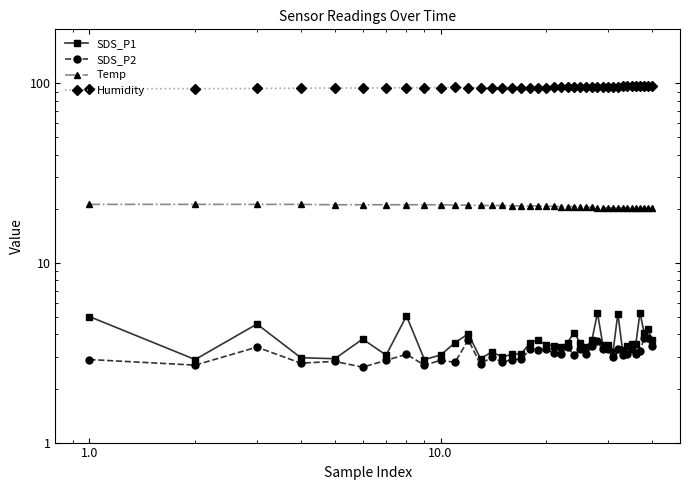

True or false: Temp and Humidity cross at least once.

False